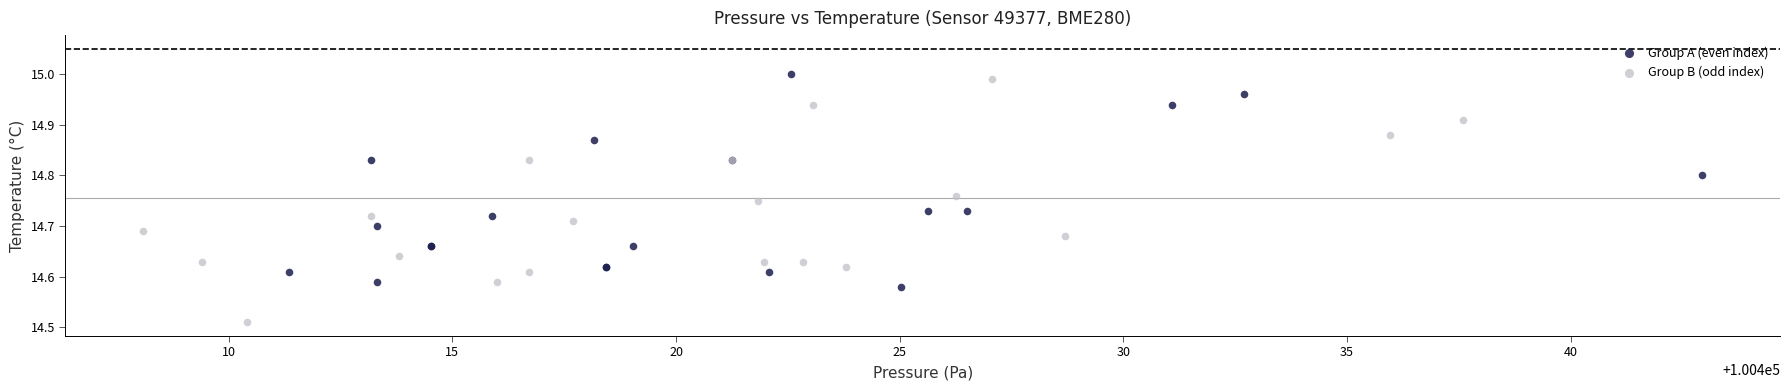

Which series has the largest Y range (max minus min)?

Group B (odd index)